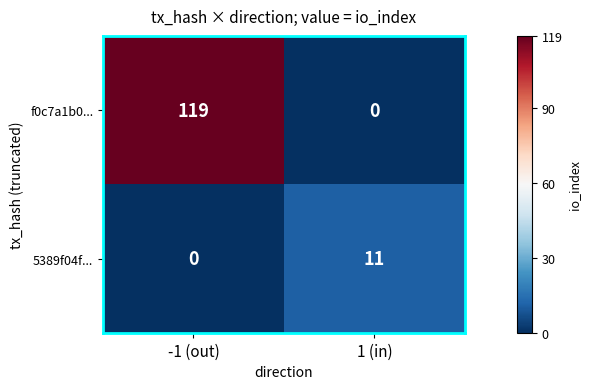

Where is f0c7a1b0... nearest to the value 59?

1 (in)